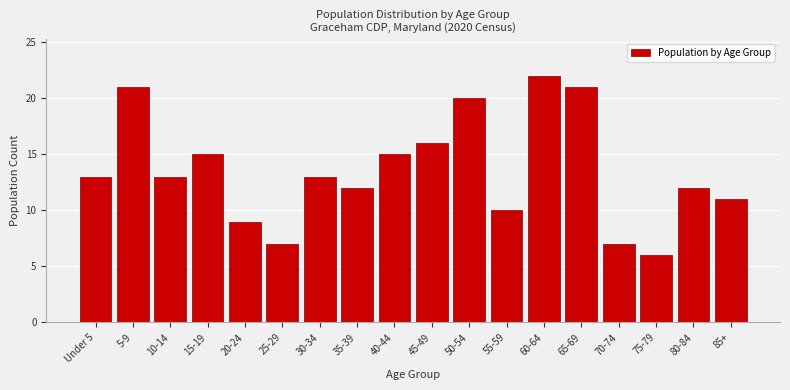

Reading left to right, what are all the values shown in this chart?

Under 5=13	5-9=21	10-14=13	15-19=15	20-24=9	25-29=7	30-34=13	35-39=12	40-44=15	45-49=16	50-54=20	55-59=10	60-64=22	65-69=21	70-74=7	75-79=6	80-84=12	85+=11